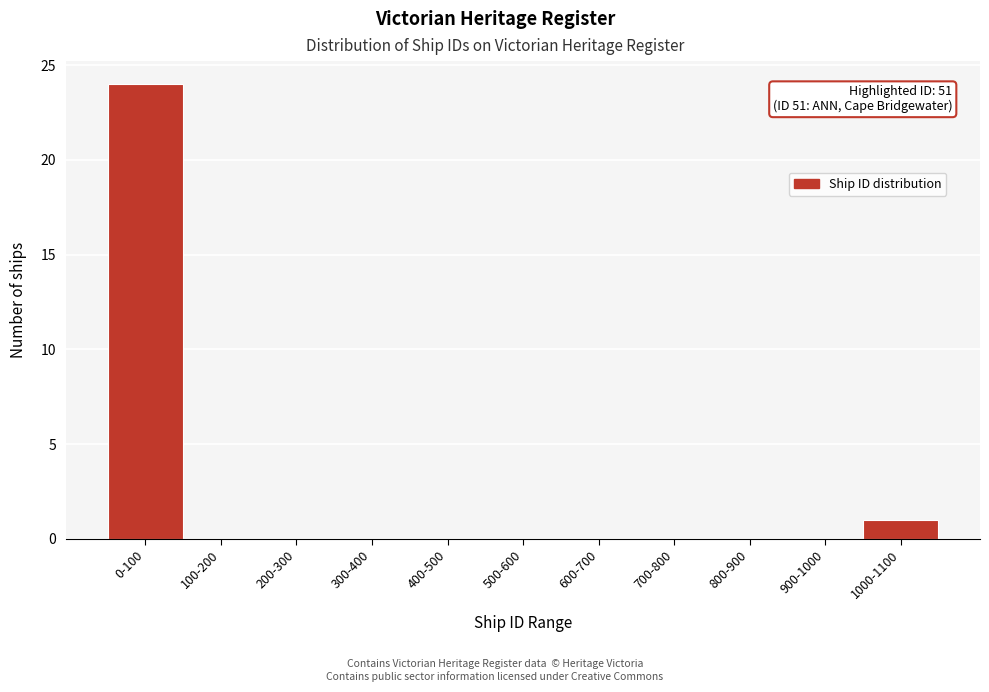

Reading right to left, list all the values displayed in this chart.

1000-1100=1	900-1000=0	800-900=0	700-800=0	600-700=0	500-600=0	400-500=0	300-400=0	200-300=0	100-200=0	0-100=24